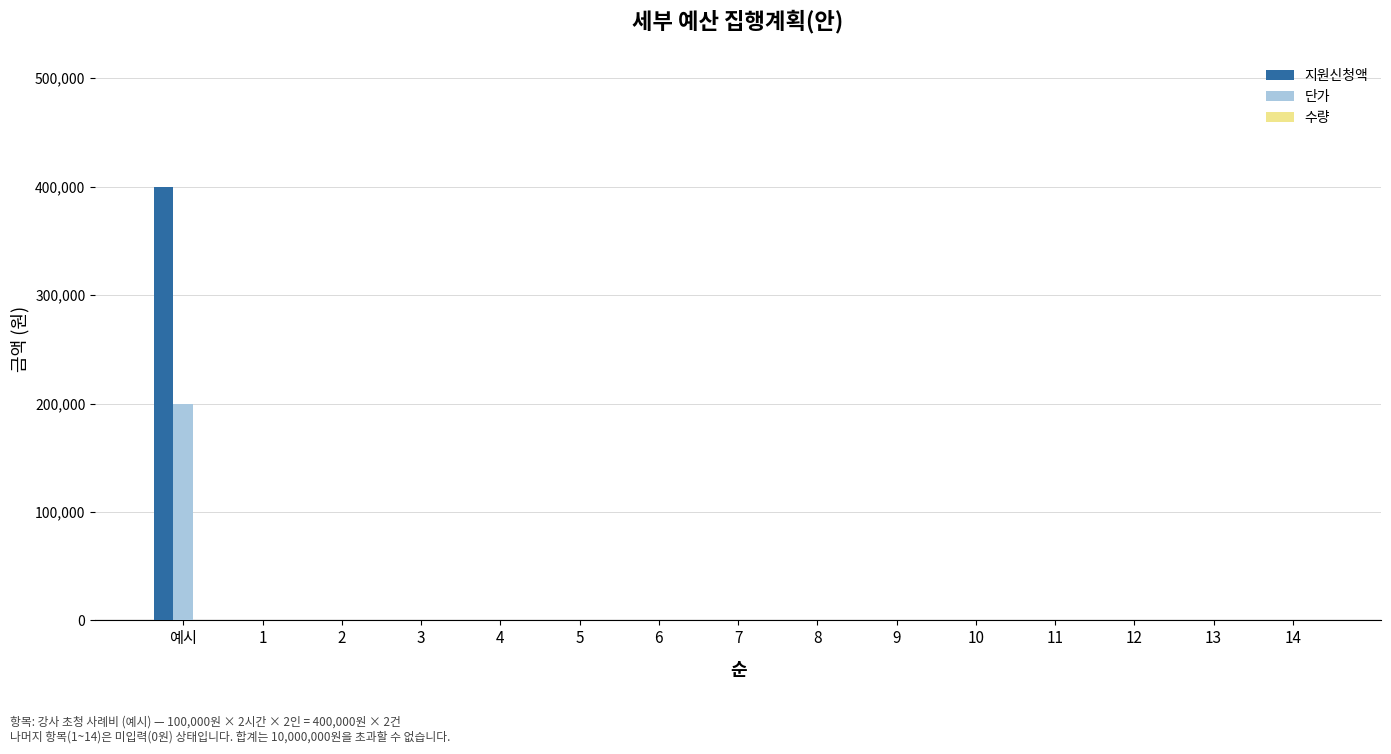

True or false: 지원신청액 has a value of 400000 at 예시.

True